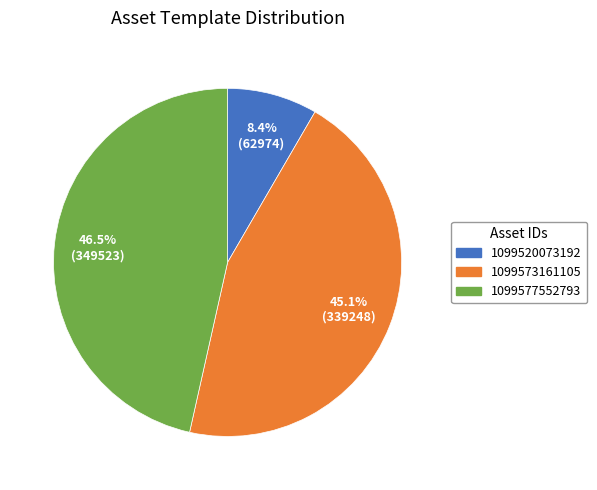

Is it true that 1099520073192 is 8% of the pie?

True